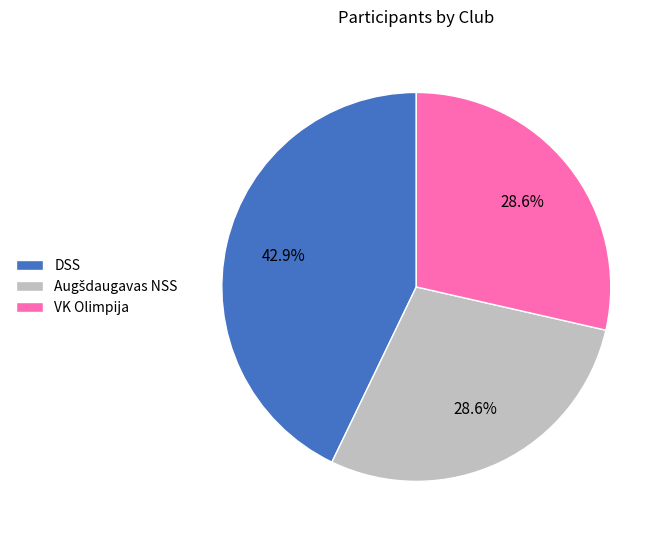

To the nearest percent, what is the average slice percentage?

33%